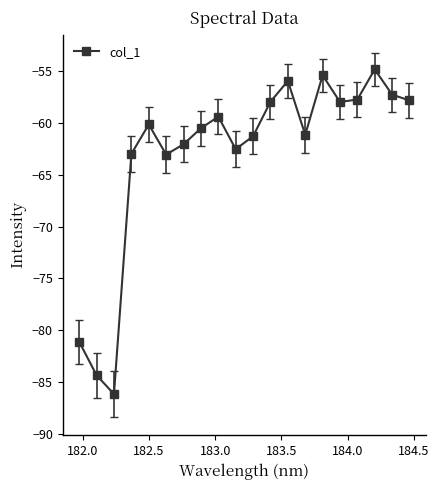

How many points are lower than both their immediate neighbors (excluding endpoints)?

5